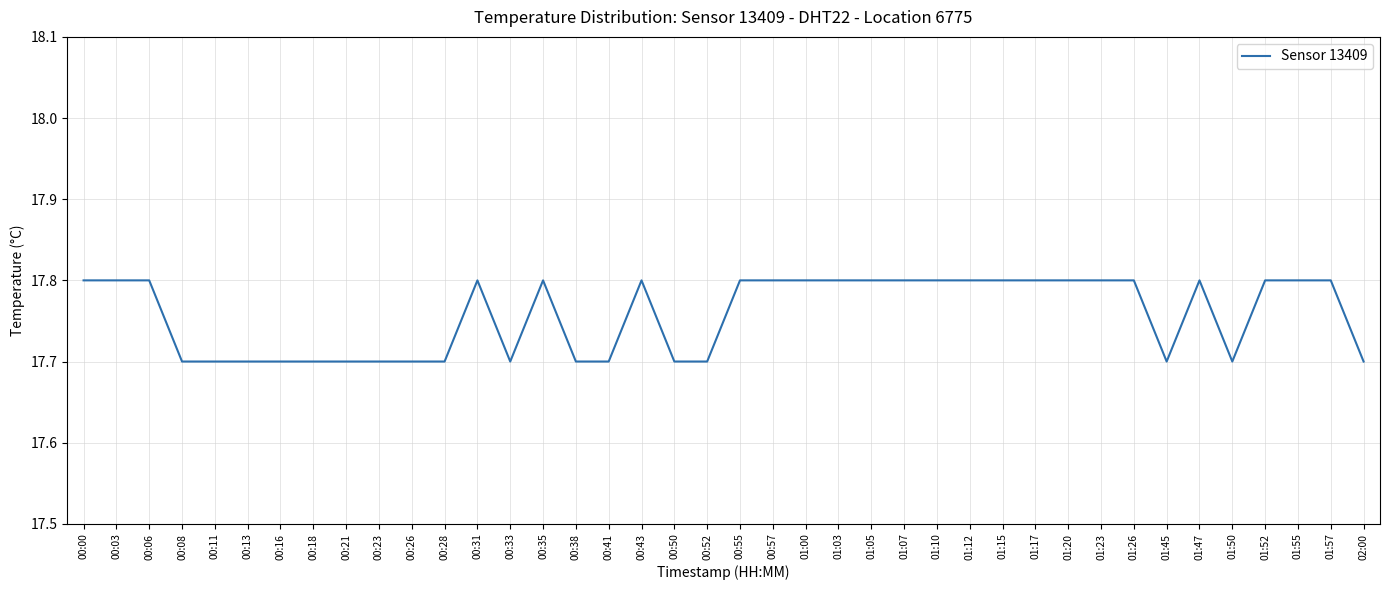

What position from the right is 00:52?

21